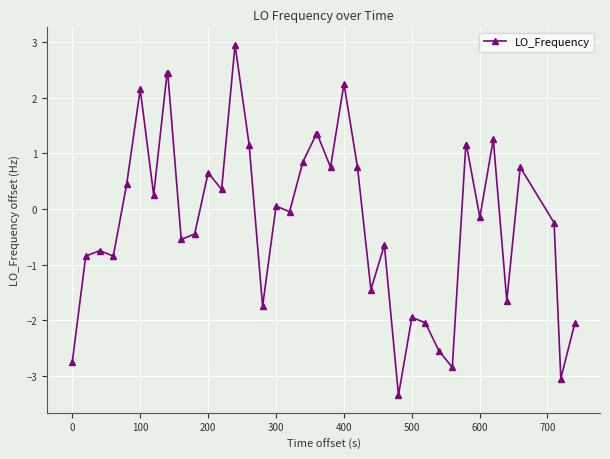

What is the average value?

-0.1